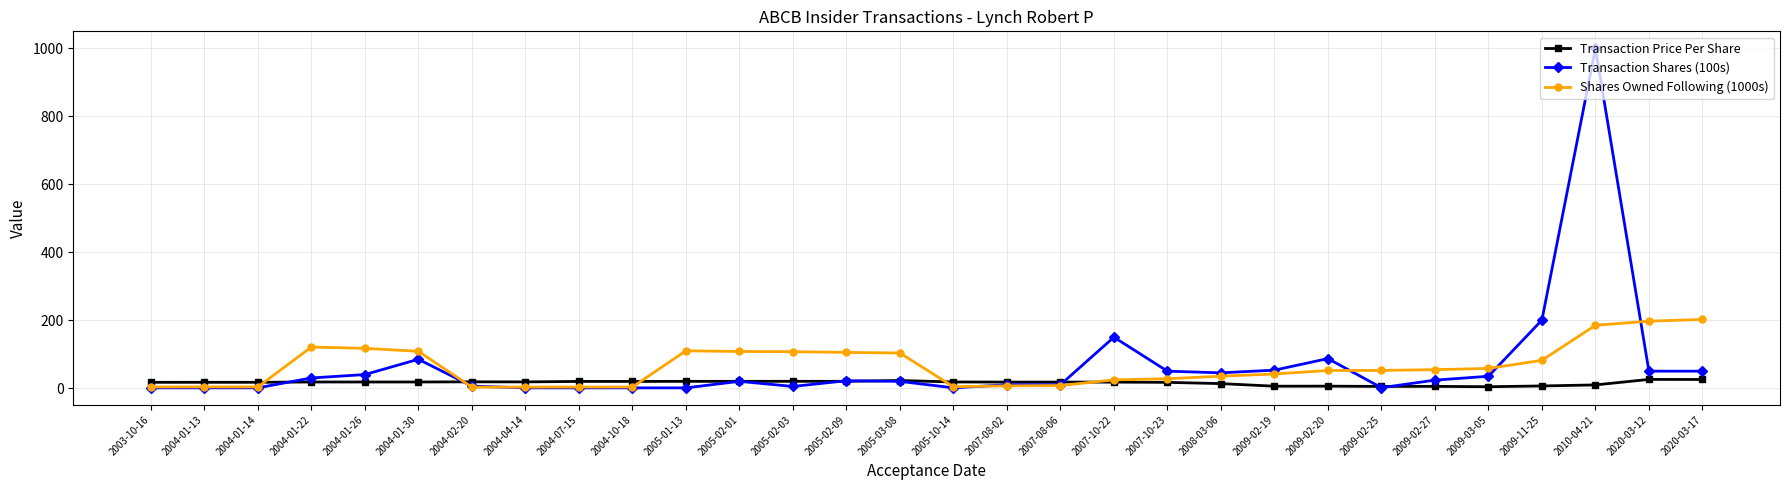

Which series has the largest range (max minus min)?

Transaction Shares (100s)